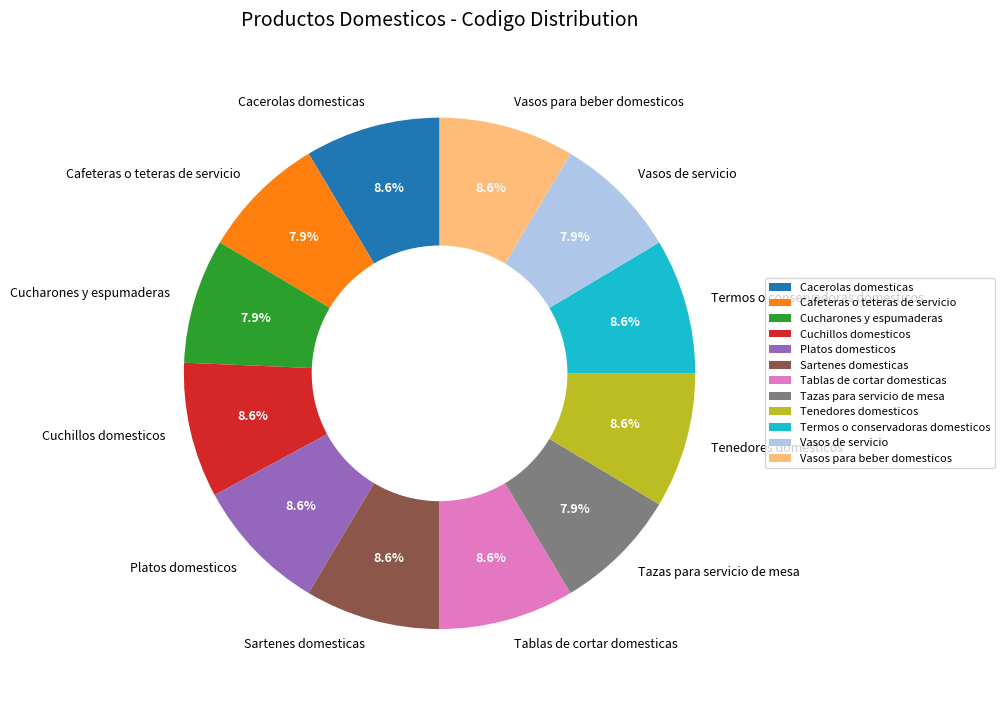

Which has a higher value, Termos o conservadoras domesticos or Vasos de servicio?

Termos o conservadoras domesticos